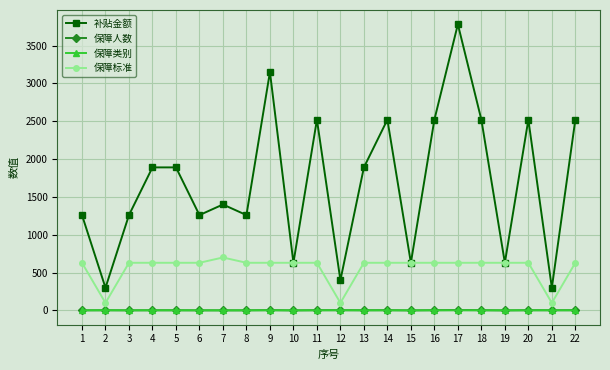

True or false: 补贴金额 and 保障类别 intersect in this chart.

False